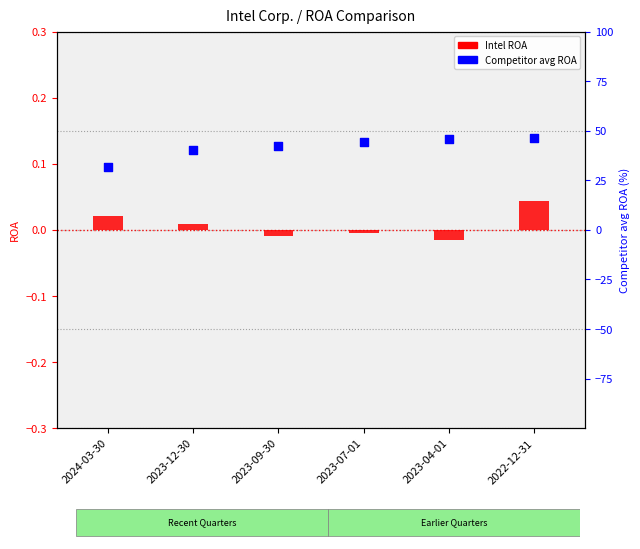

What is the total value across all series at 2023-12-30?

0.1